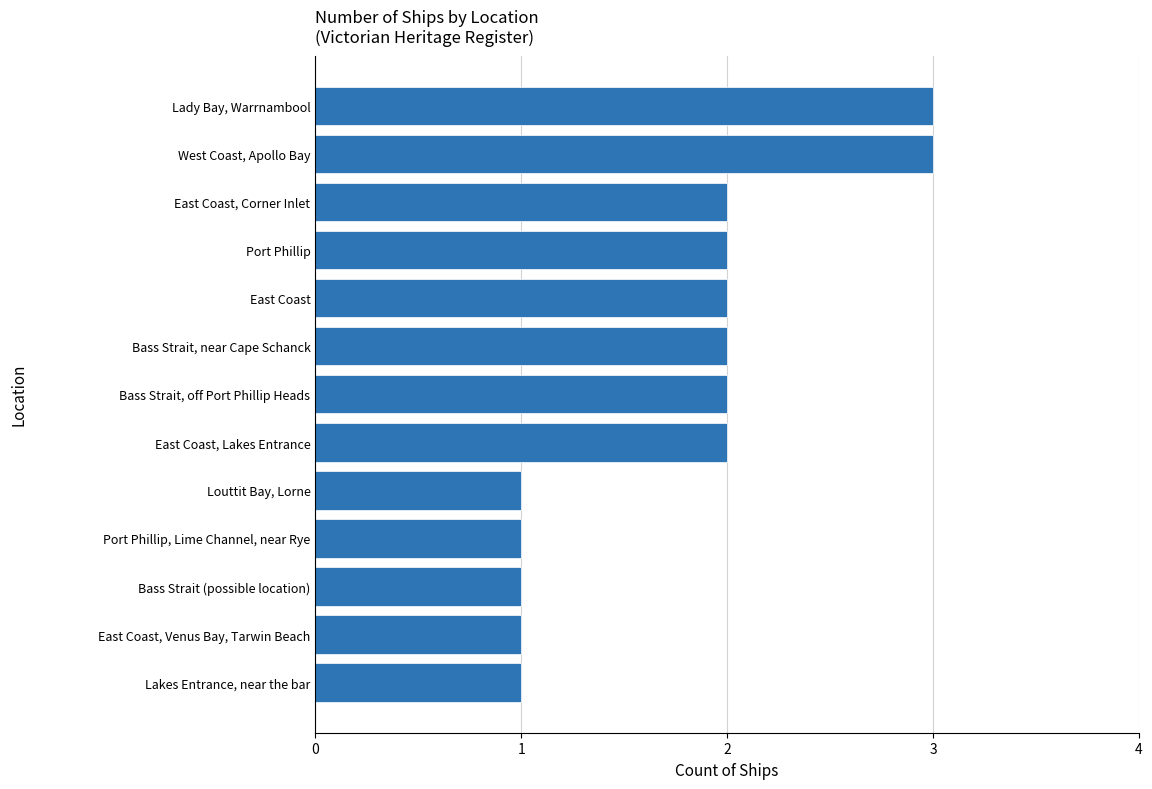

How many data points are less than 2?

5